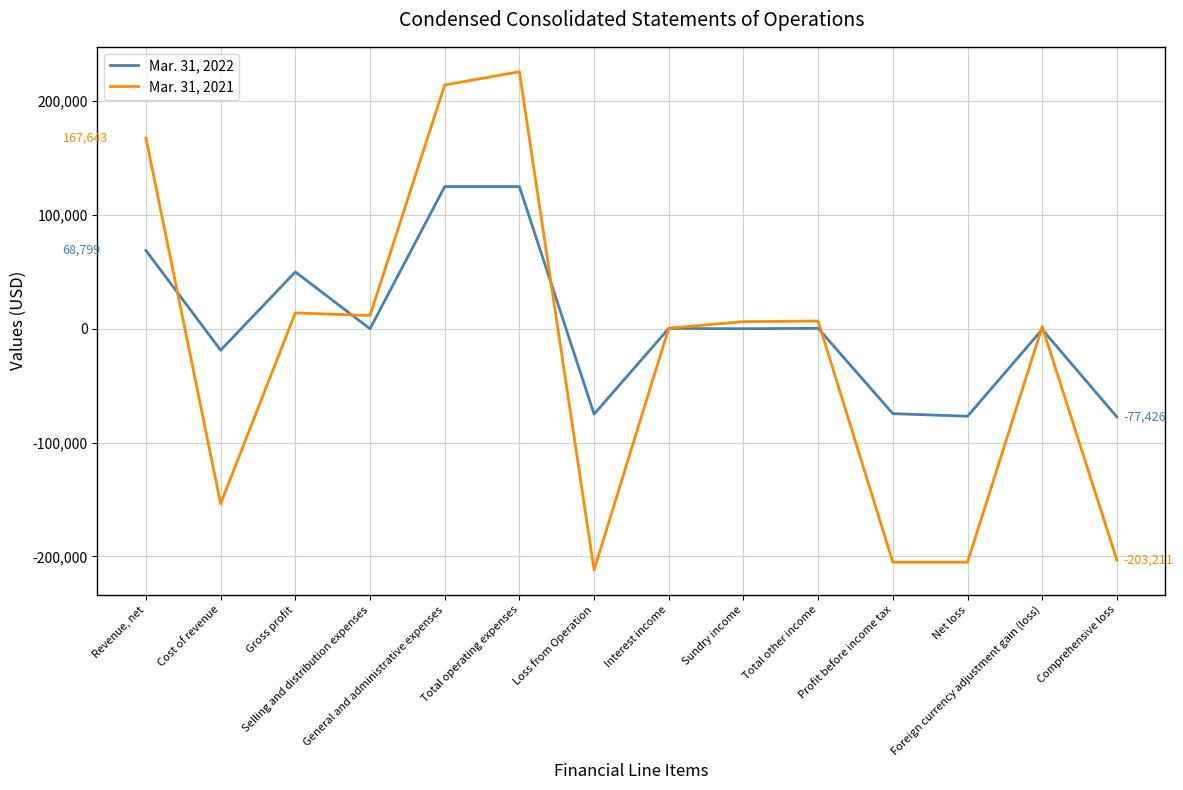

What is the sum of the Mar. 31, 2022 values at Cost of revenue and General and administrative expenses?

106092